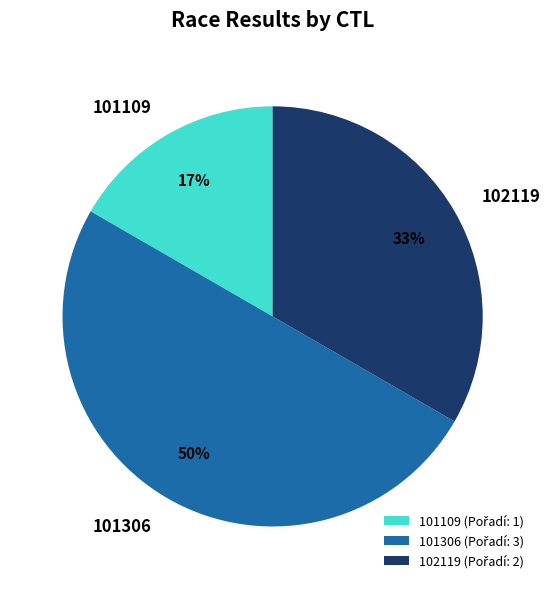

Is it true that 102119 is 33% of the pie?

True